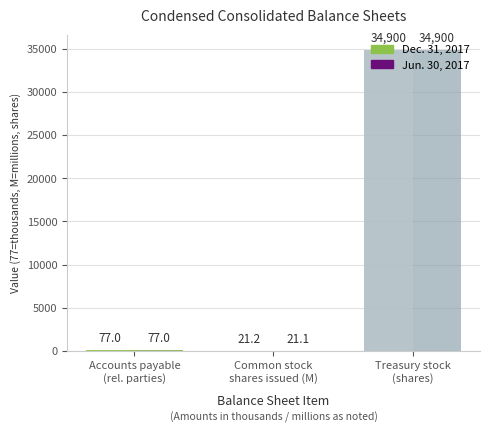

Which series has the largest total across all categories?

Dec. 31, 2017